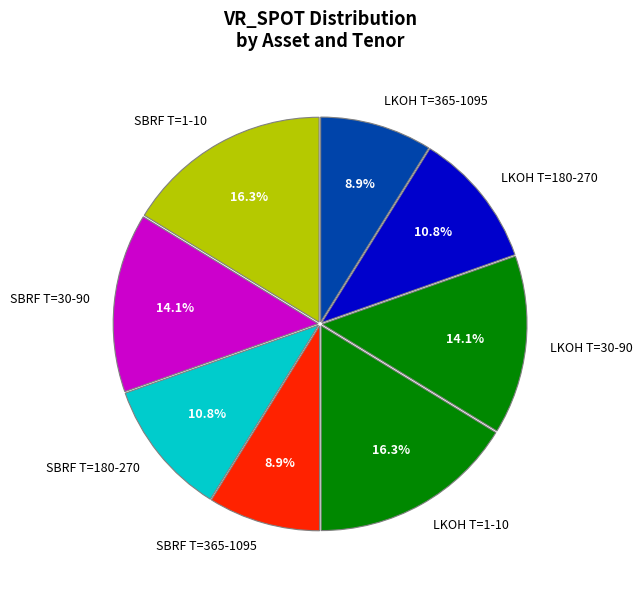

Which has a higher value, LKOH T=1-10 or SBRF T=30-90?

LKOH T=1-10